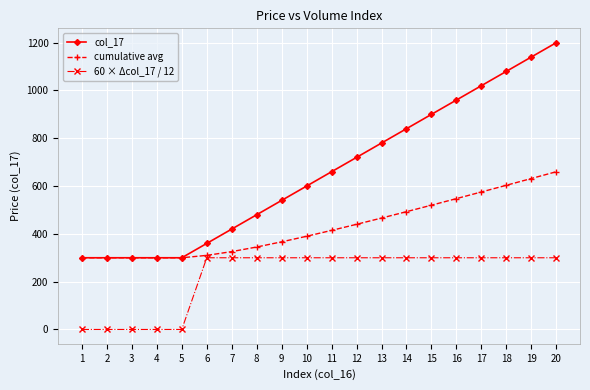

Reading left to right, what are all the values shown in this chart?

col_17: 300.0	300.0	300.0	300.0	300.0	360.0	420.0	480.0	540.0	600.0	660.0	720.0	780.0	840.0	900.0	960.0	1020.0	1080.0	1140.0	1200.0
cumulative avg: 300.0	300.0	300.0	300.0	300.0	310.0	325.7	345.0	366.7	390.0	414.5	440.0	466.2	492.9	520.0	547.5	575.3	603.3	631.6	660.0
60 × Δcol_17 / 12: 0.0	0.0	0.0	0.0	0.0	300.0	300.0	300.0	300.0	300.0	300.0	300.0	300.0	300.0	300.0	300.0	300.0	300.0	300.0	300.0